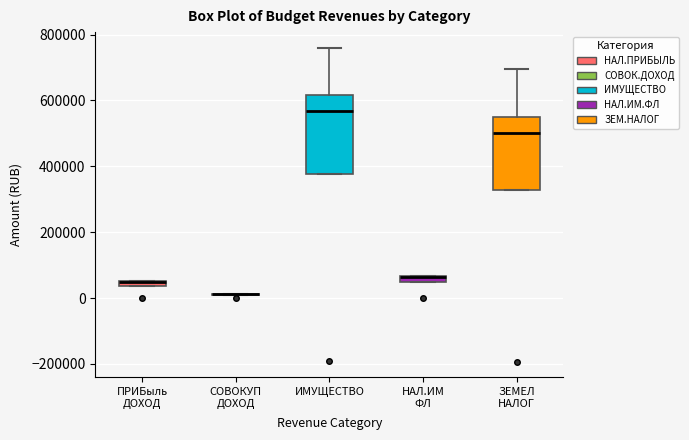

Where is the upper edge of the box for ПРИБыль ДОХОД on the y-axis? The values are not printed on the chart, so give them approximately, as read against the axis.

60000